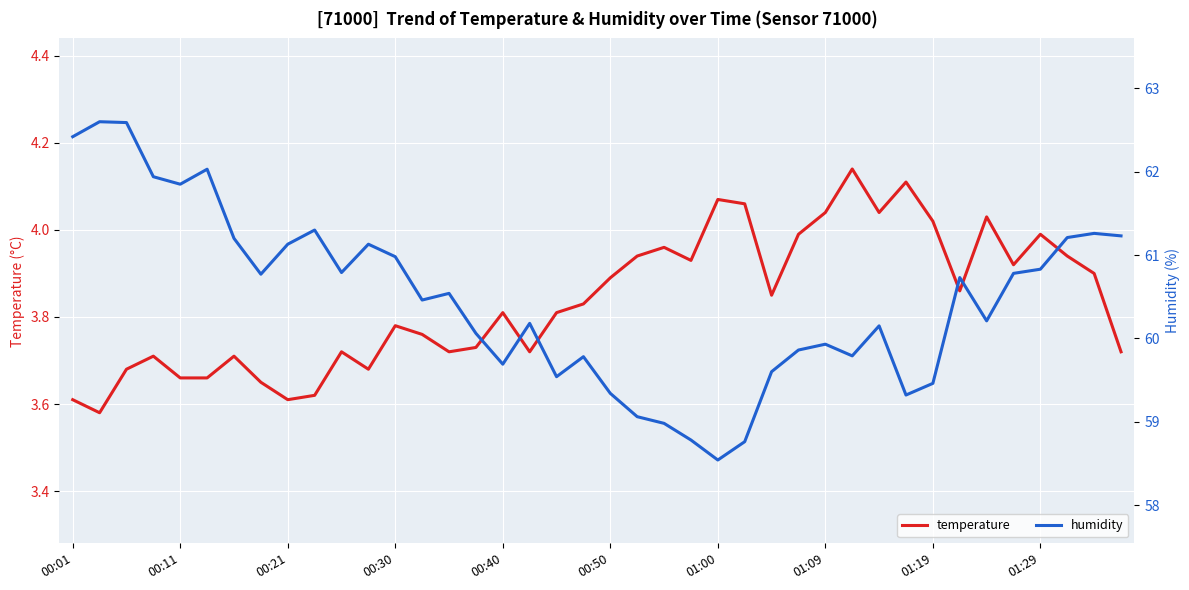

Which category has the highest value in the temperature series?

29